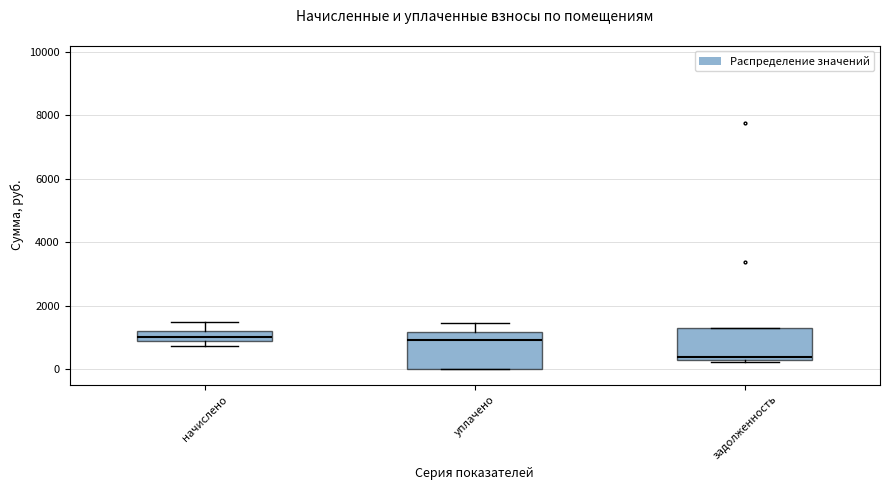

Where is the lower edge of the box for начислено on the y-axis? The values are not printed on the chart, so give them approximately, as read against the axis.

1000